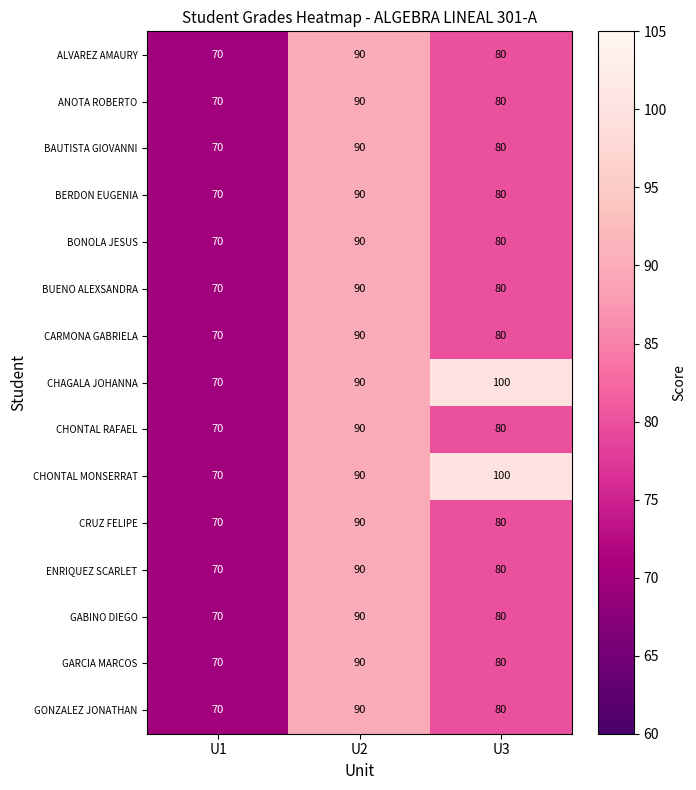

Where does the ANOTA ROBERTO series first go above 80?

U2